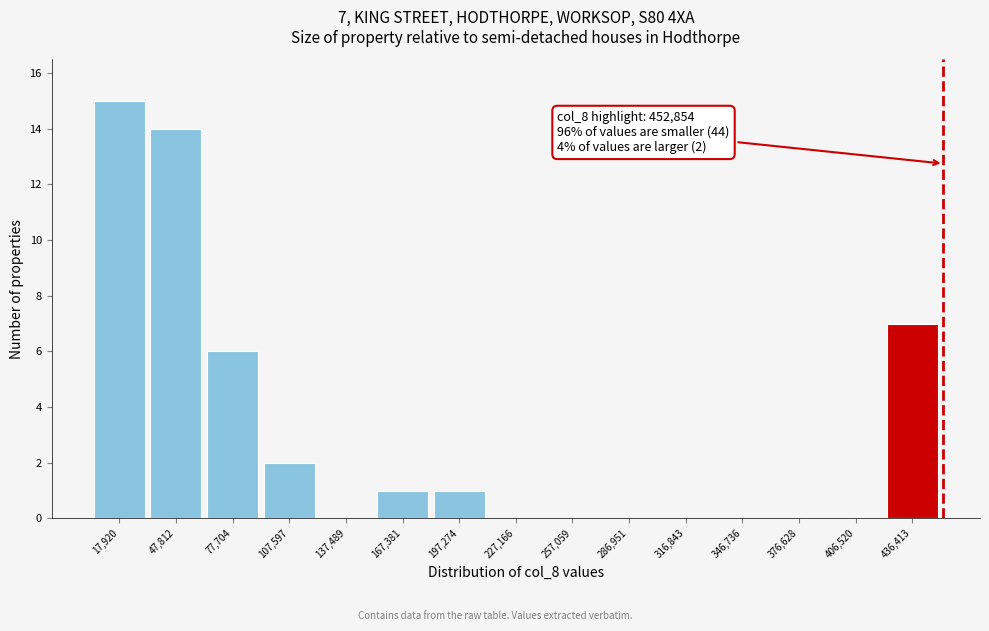

Over which range of the x-axis is the bar tallest?

5000 to 35000